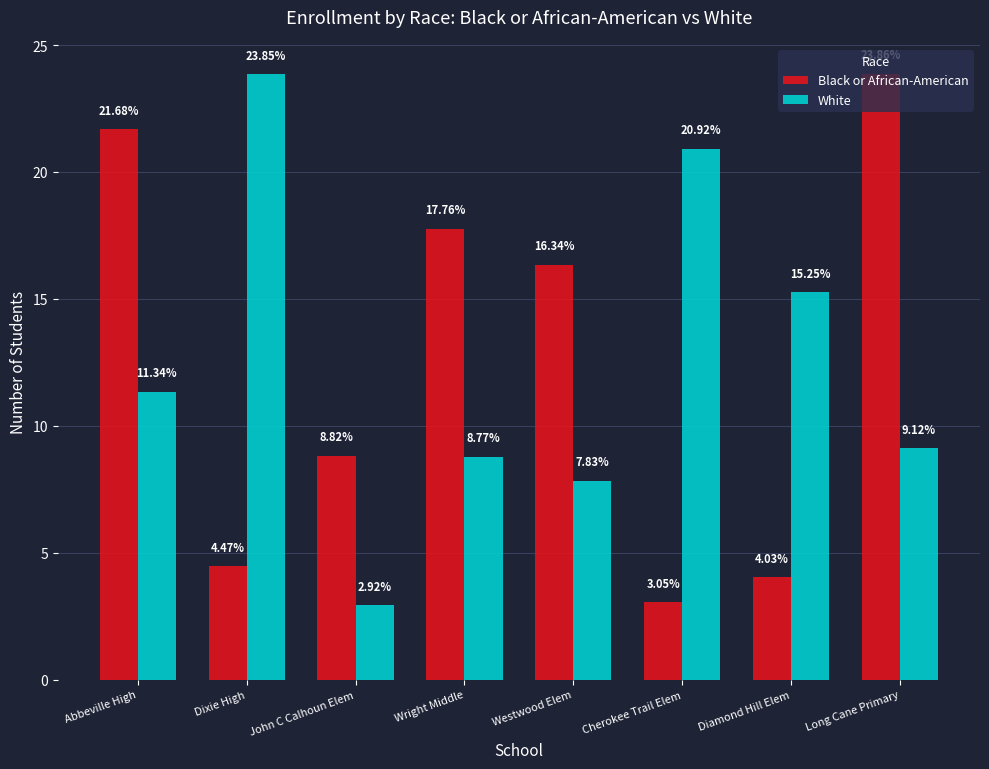

Which series changed the most between Dixie High and Cherokee Trail Elem?

White